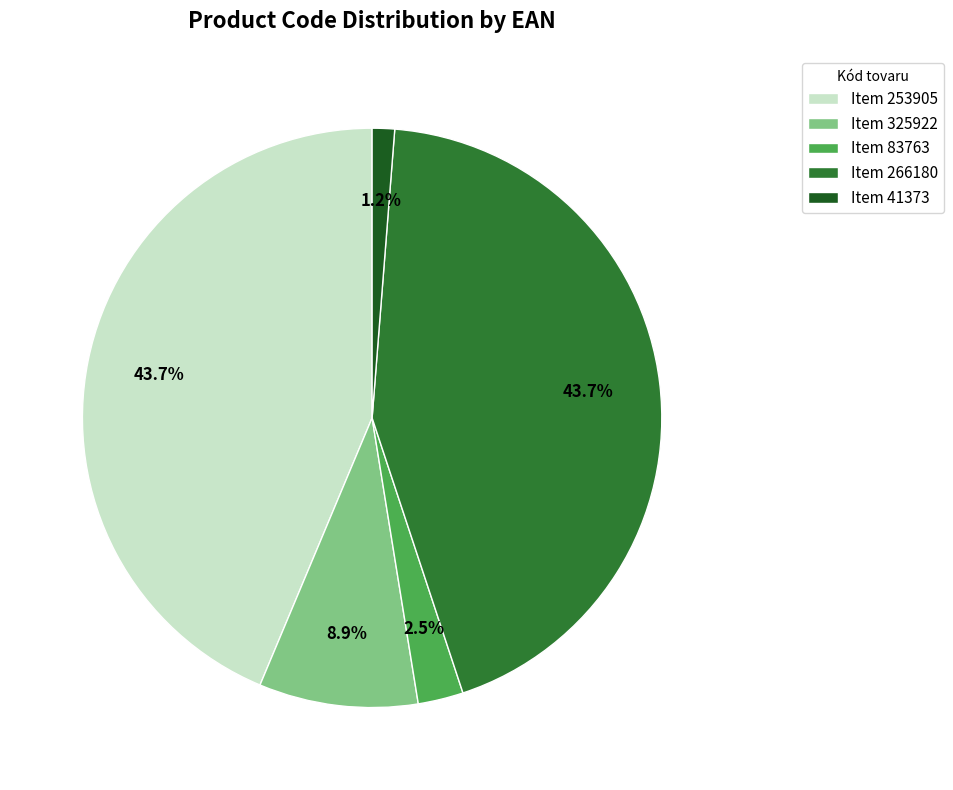

How much of the chart is everything except Item 83763?

97.5%